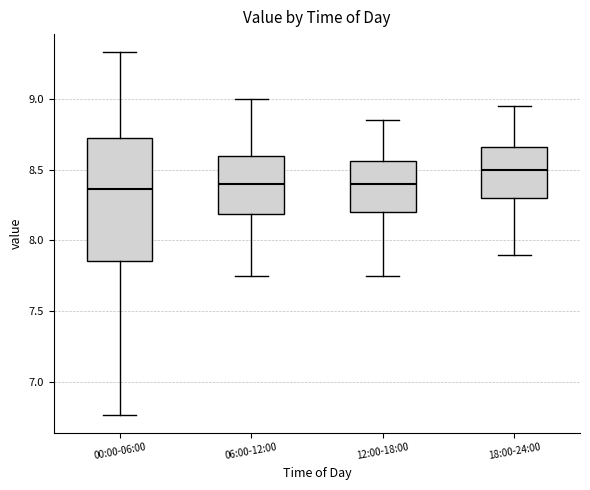

Which box's median line is the highest?

18:00-24:00